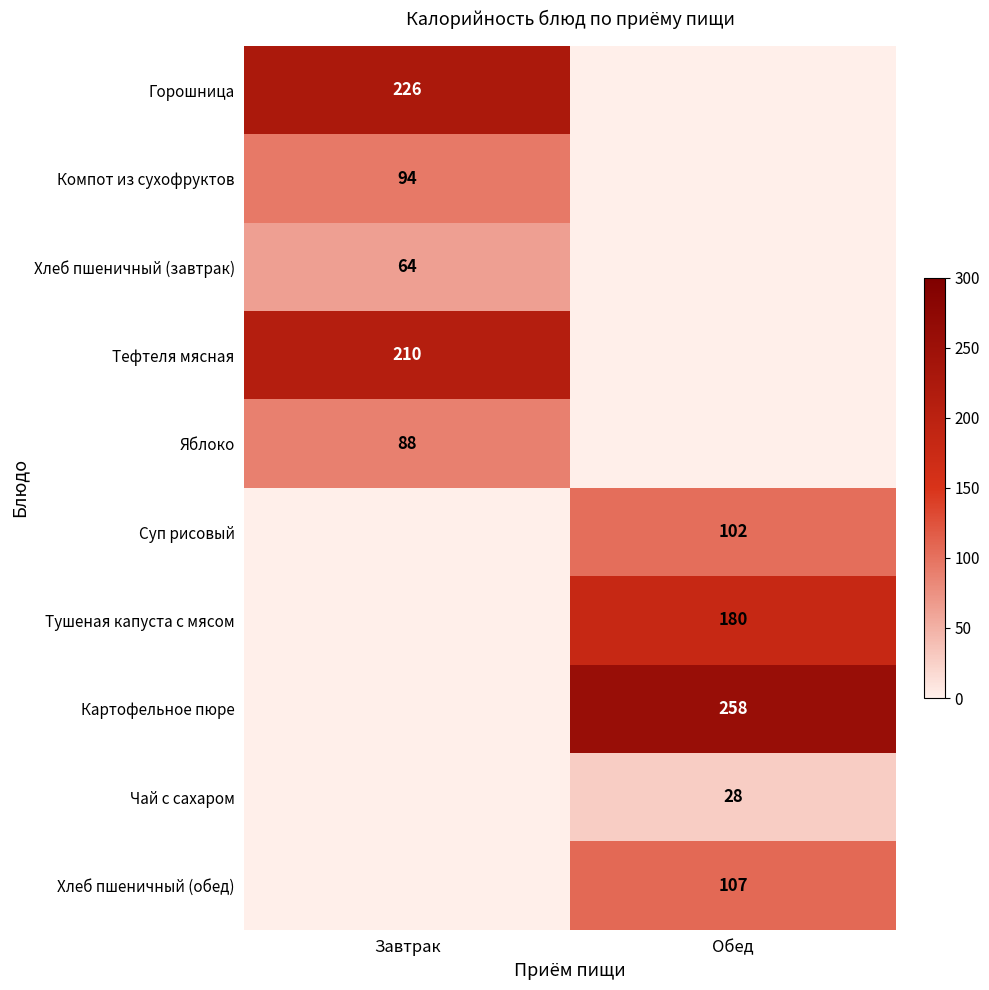

The Картофельное пюре series shows 258 at Обед. True or false?

True